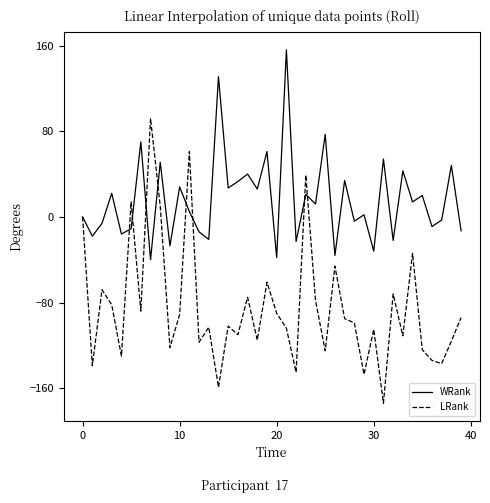

What is the maximum value for LRank?

92